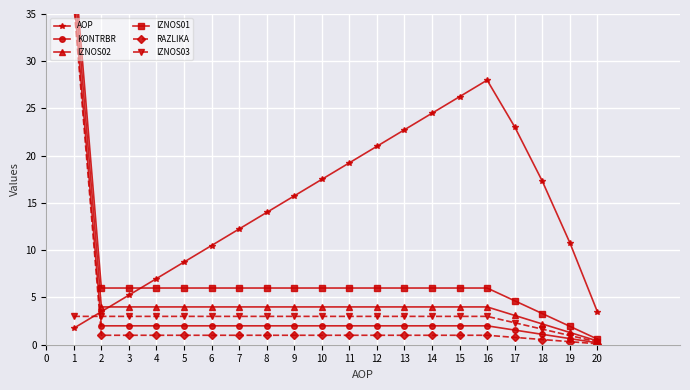

True or false: IZNOS01 and AOP cross at least once.

True